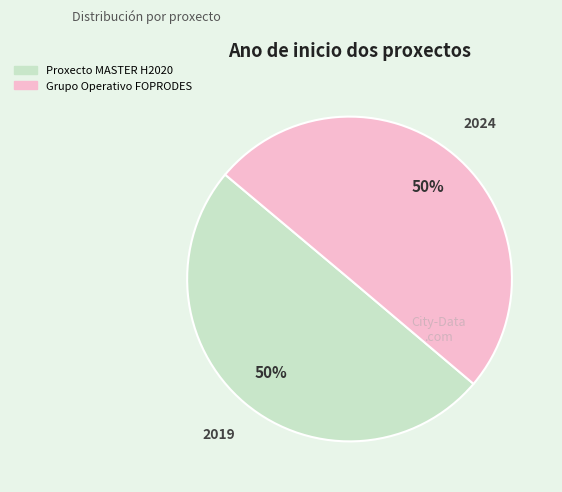

What percentage is the Proxecto MASTER H2020 slice, to the nearest percent?

50%